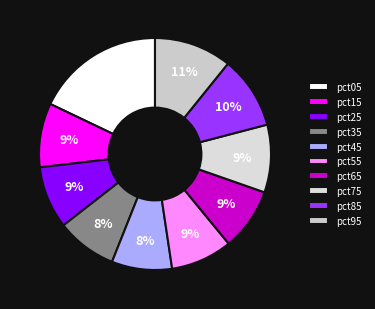

How many segments does this pie chart have?

10